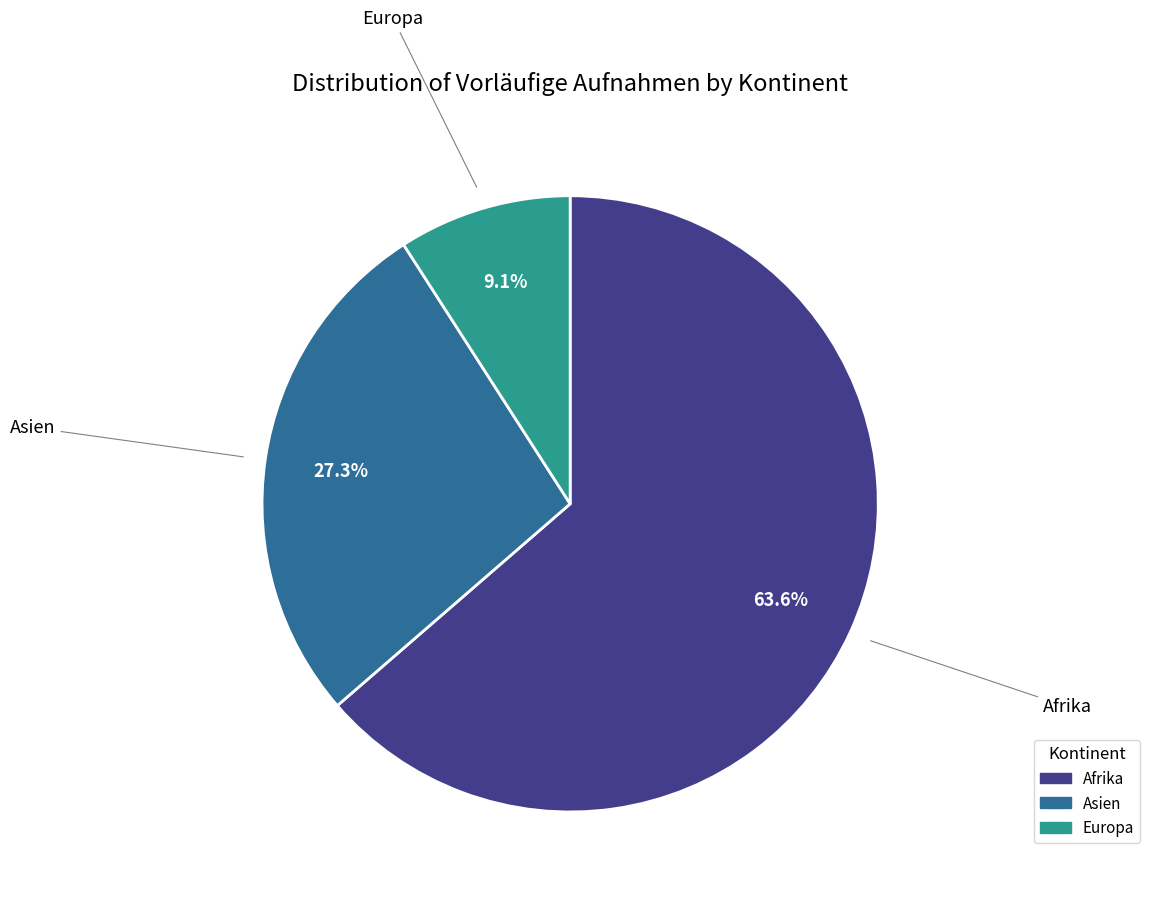

How many slices are in this pie chart?

3